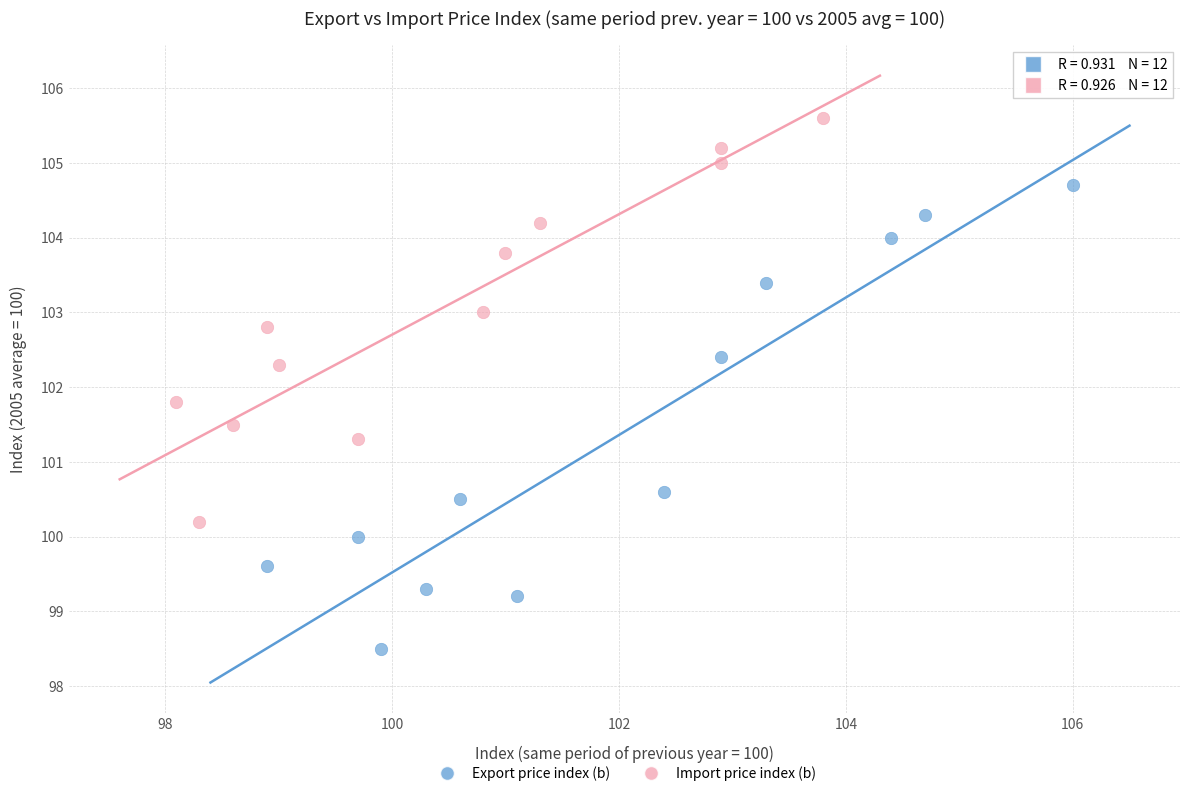

What are all the series names shown in the legend?

Export price index (b), Import price index (b)